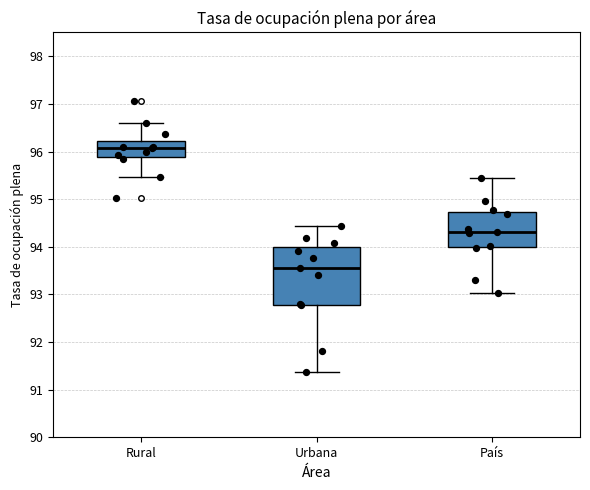

Which box is the tallest, from its lower edge to its upper edge?

Urbana